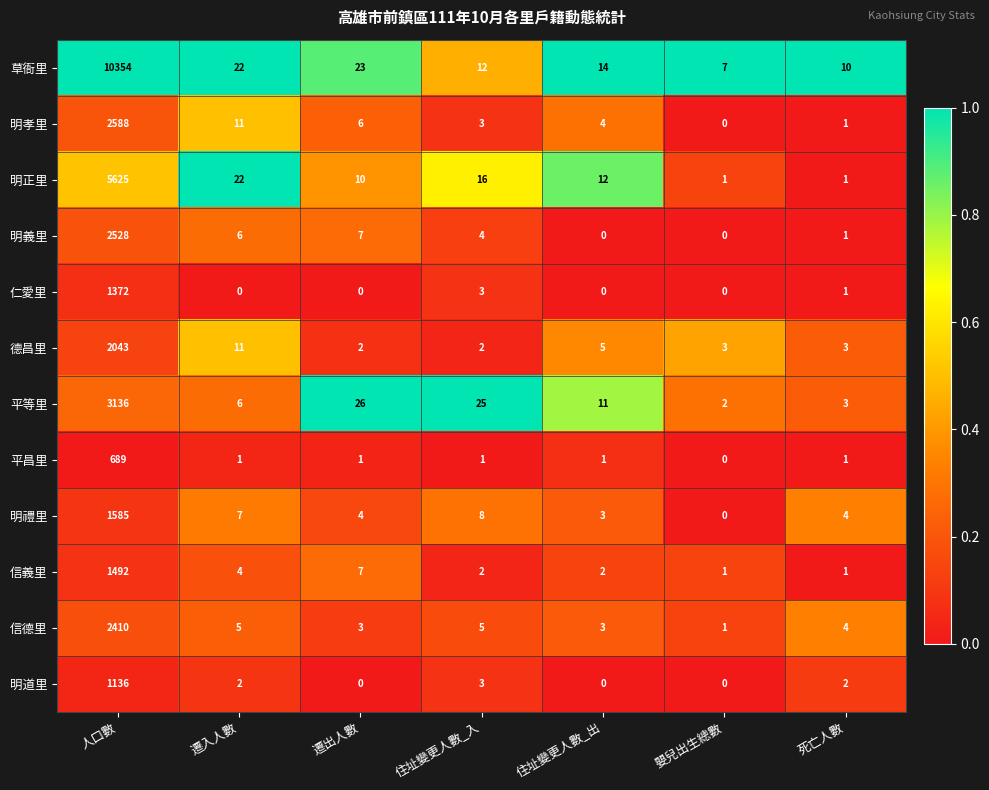

Where does the 明道里 series first go above 2?

人口數